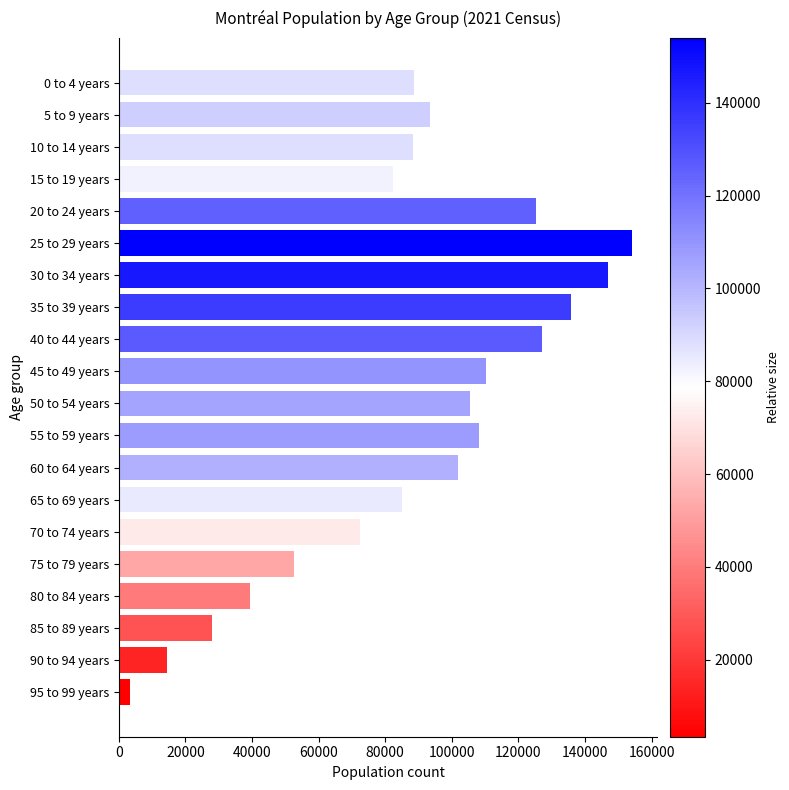

Is it true that the value at 90 to 94 years is 14360?

True